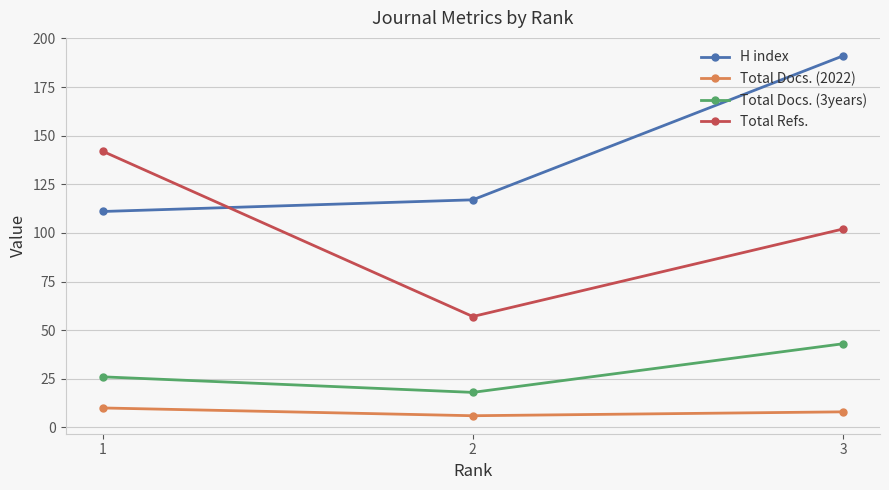

What is the spread (max minus min) of values at 3?

183